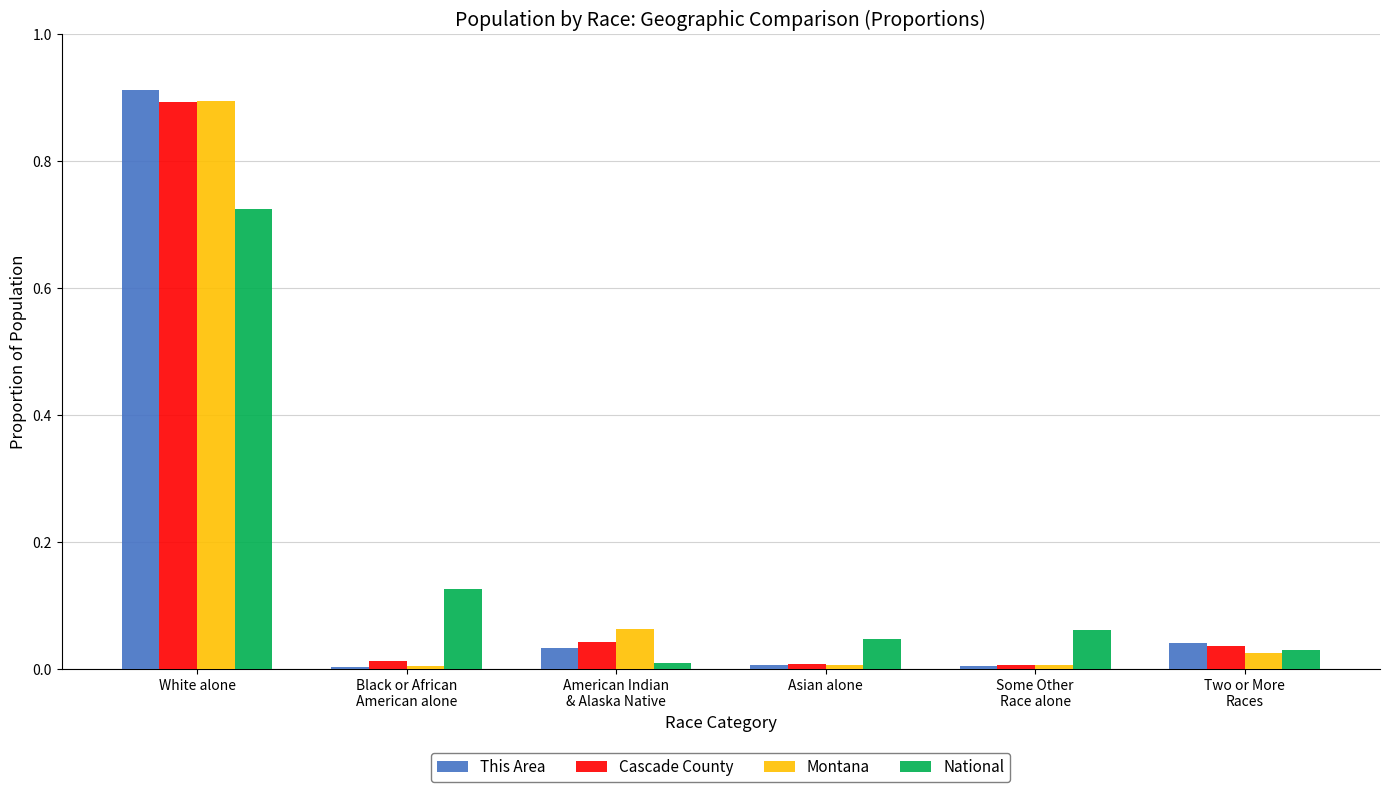

True or false: Cascade County has a value of 0.3 at White alone.

False